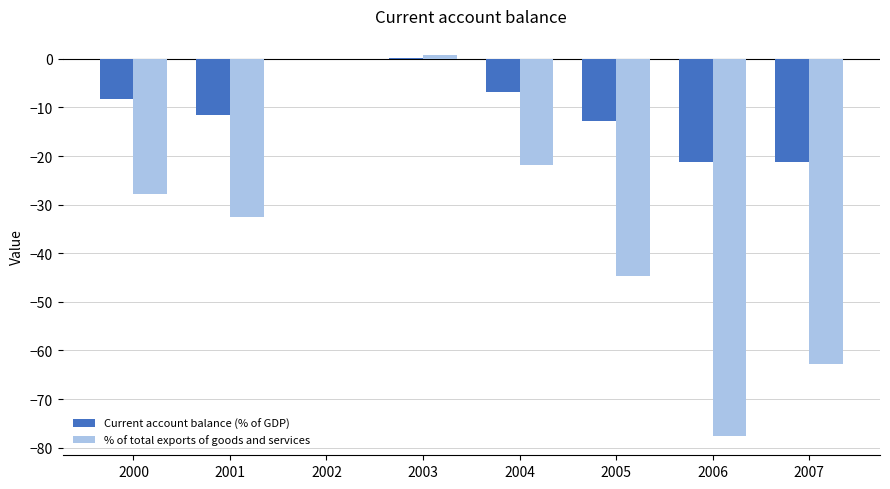

What is the average value of the Current account balance (% of GDP) series?

-10.2